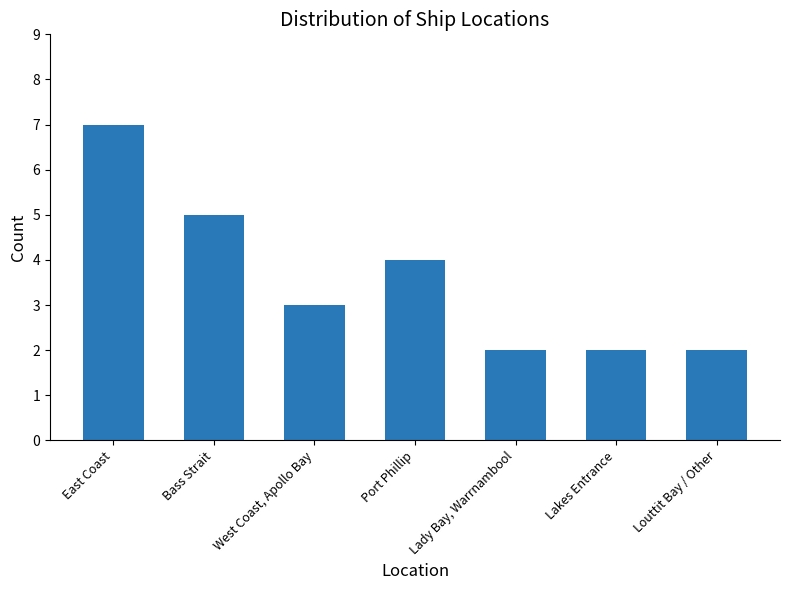

What position from the left is Lady Bay, Warrnambool?

5